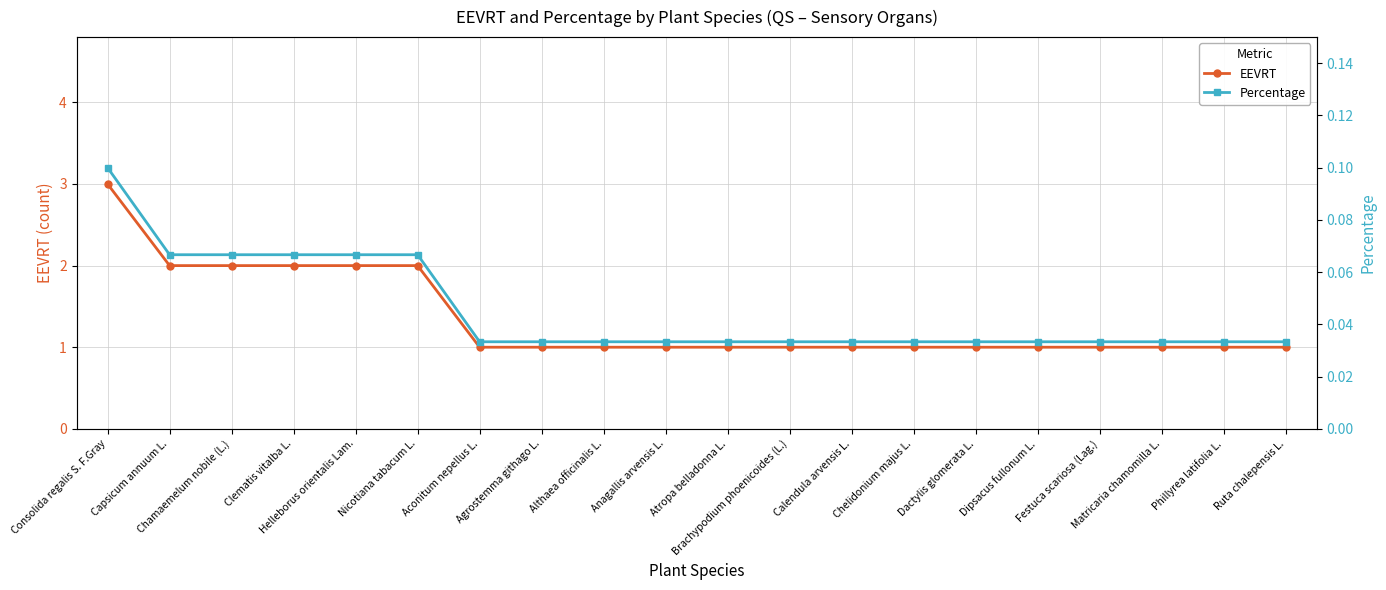

Does the chart display data point markers on the line(s)?

Yes